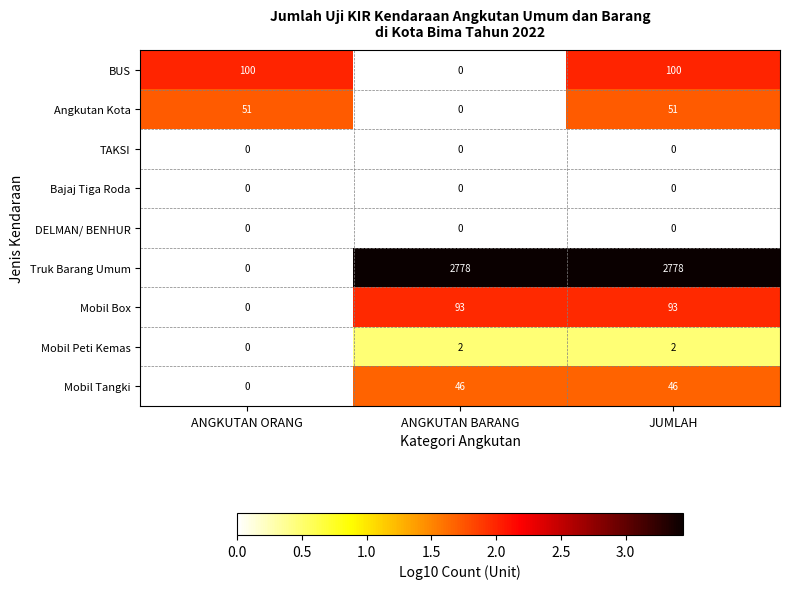

What is the difference between the highest and lowest values at ANGKUTAN ORANG?

100